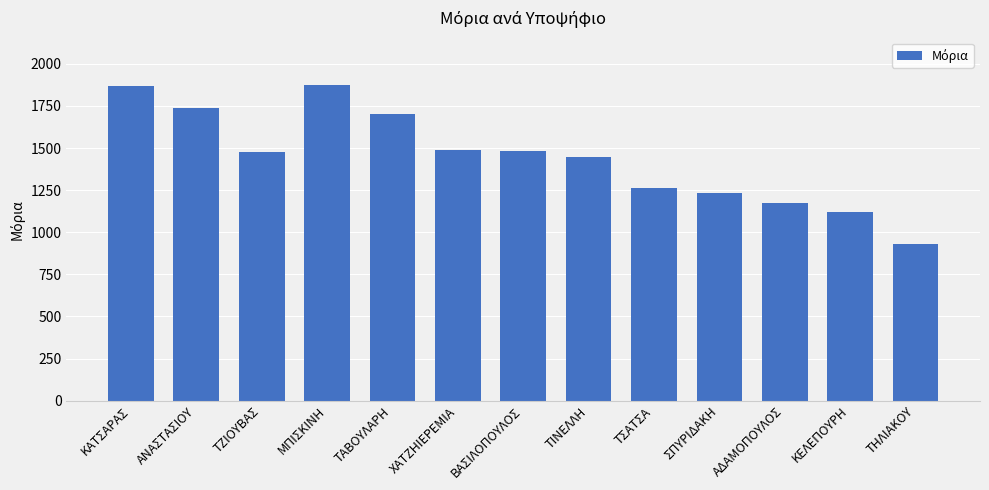

What is the label of the 8th bar from the left?

ΤΙΝΕΛΛΗ